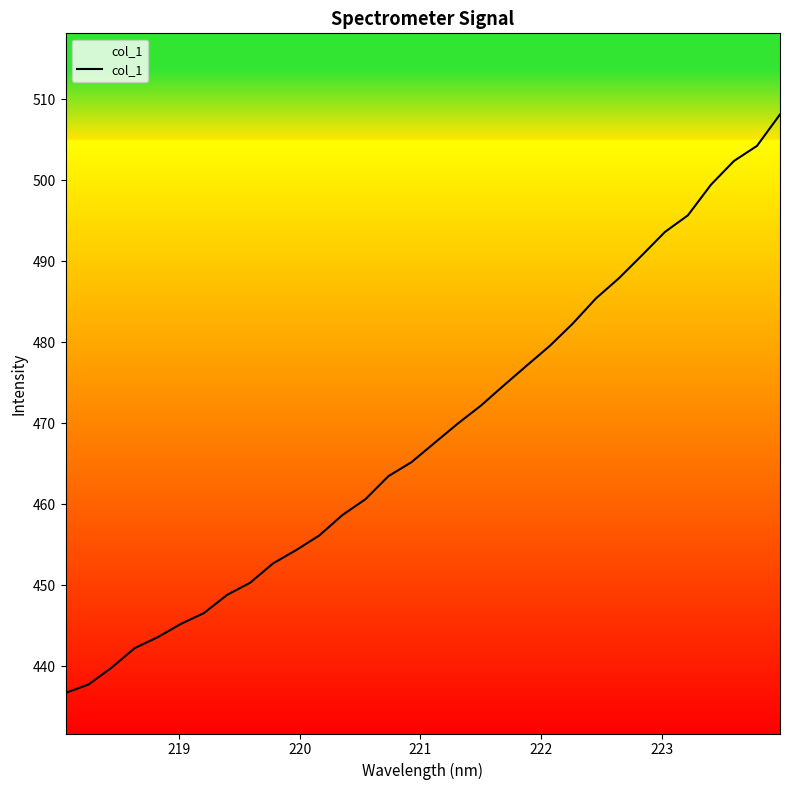

What is the smallest value displayed?

436.7